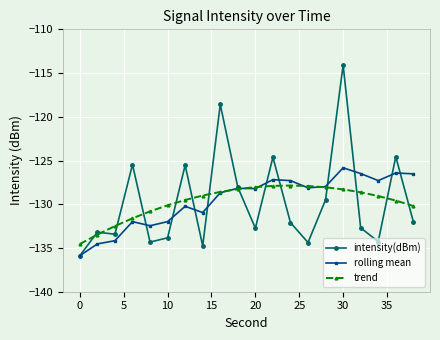

Rank the series by their maximum value, from lowest to highest.

trend, rolling mean, intensity(dBm)